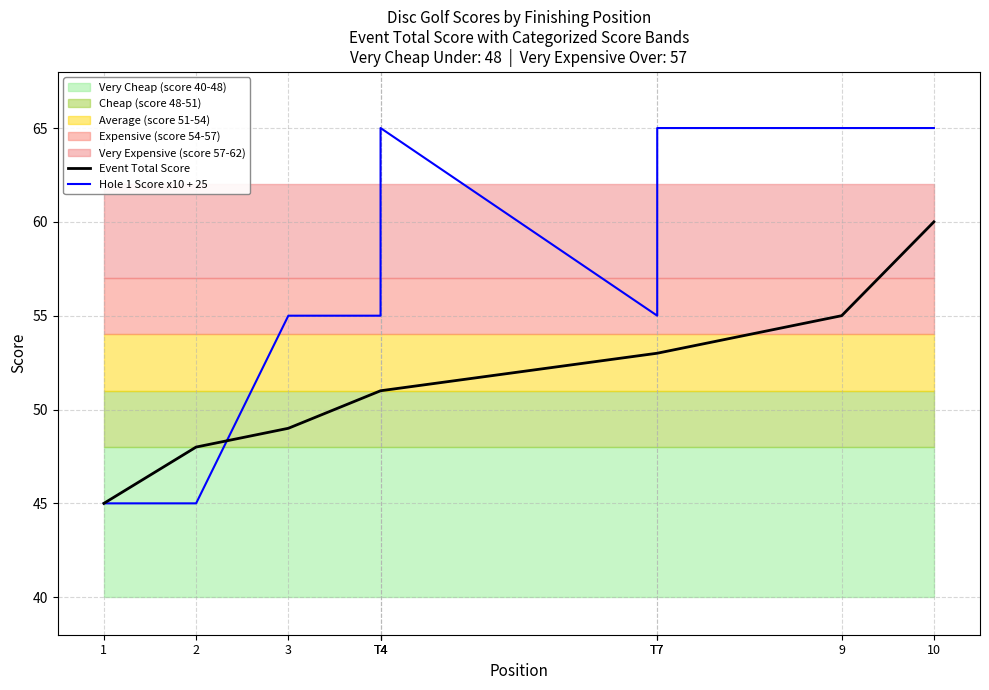

At which category does the chart reach its minimum across all series?

1